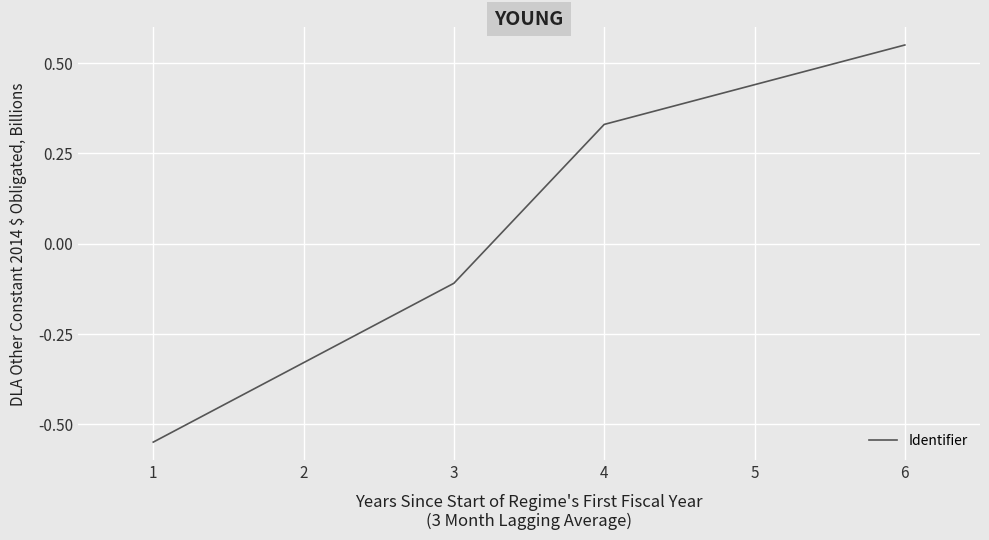

At which category does the chart reach its peak across all series?

6